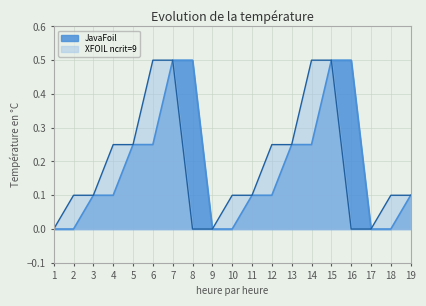

Which has a higher value, 2 or 6?

6